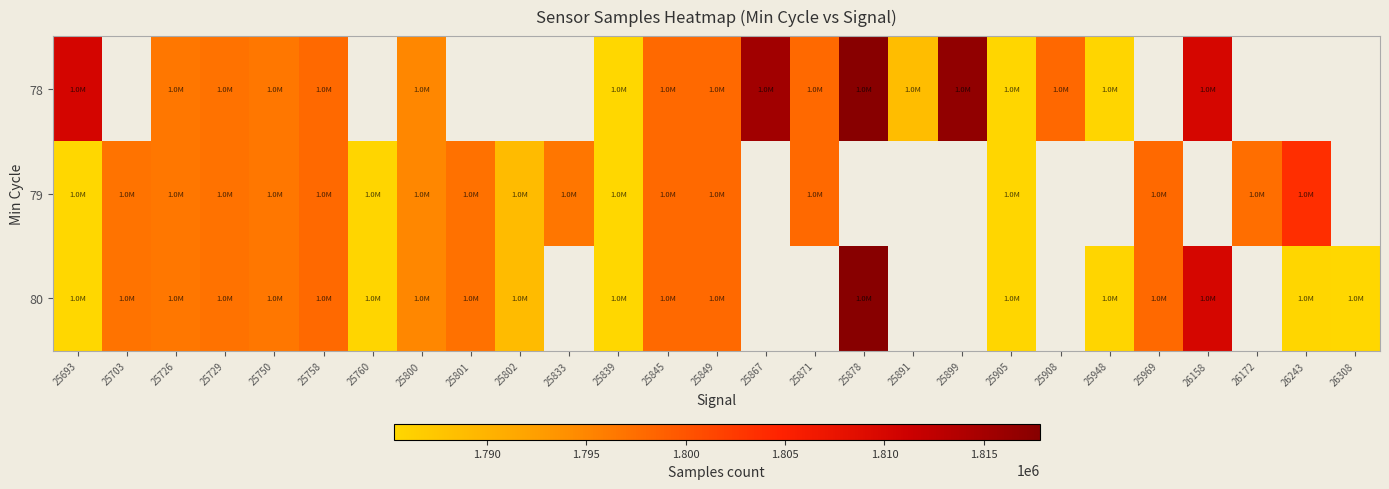

Between 25905 and 25845, which is larger?

25845